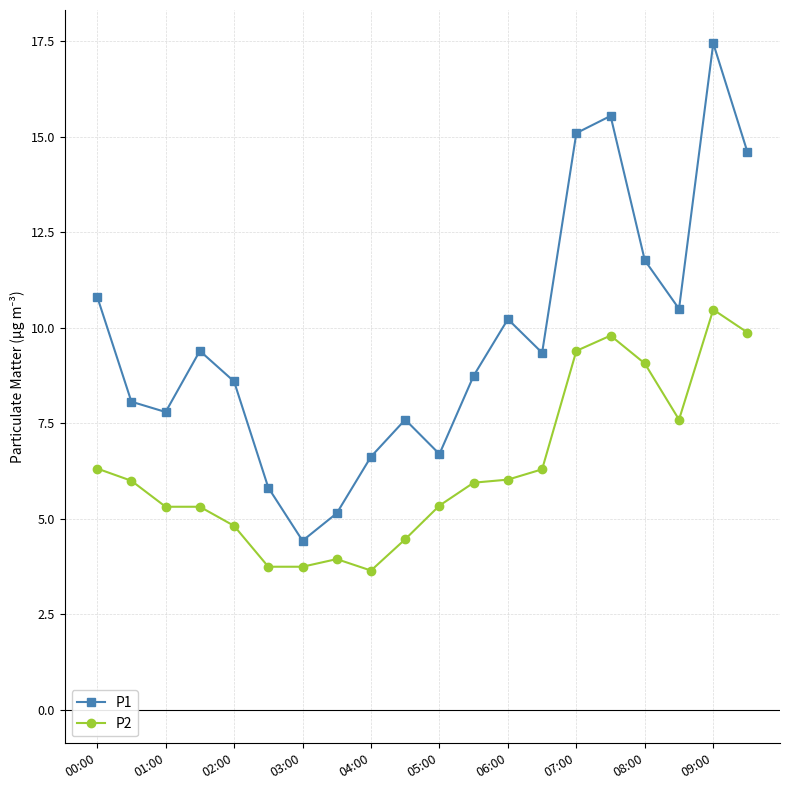

Which series has the widest spread of values?

P1